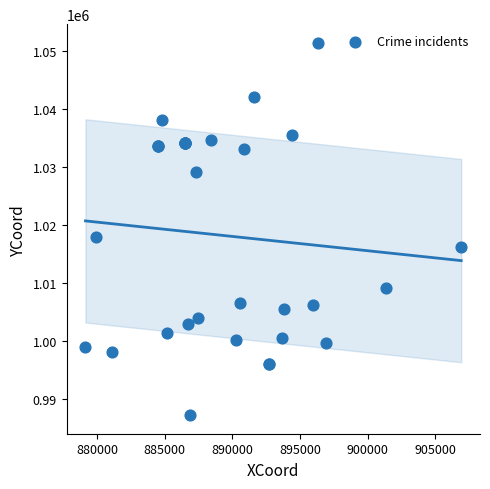

What Y value in the scatter plot is closest to 1019289?

1017951.0